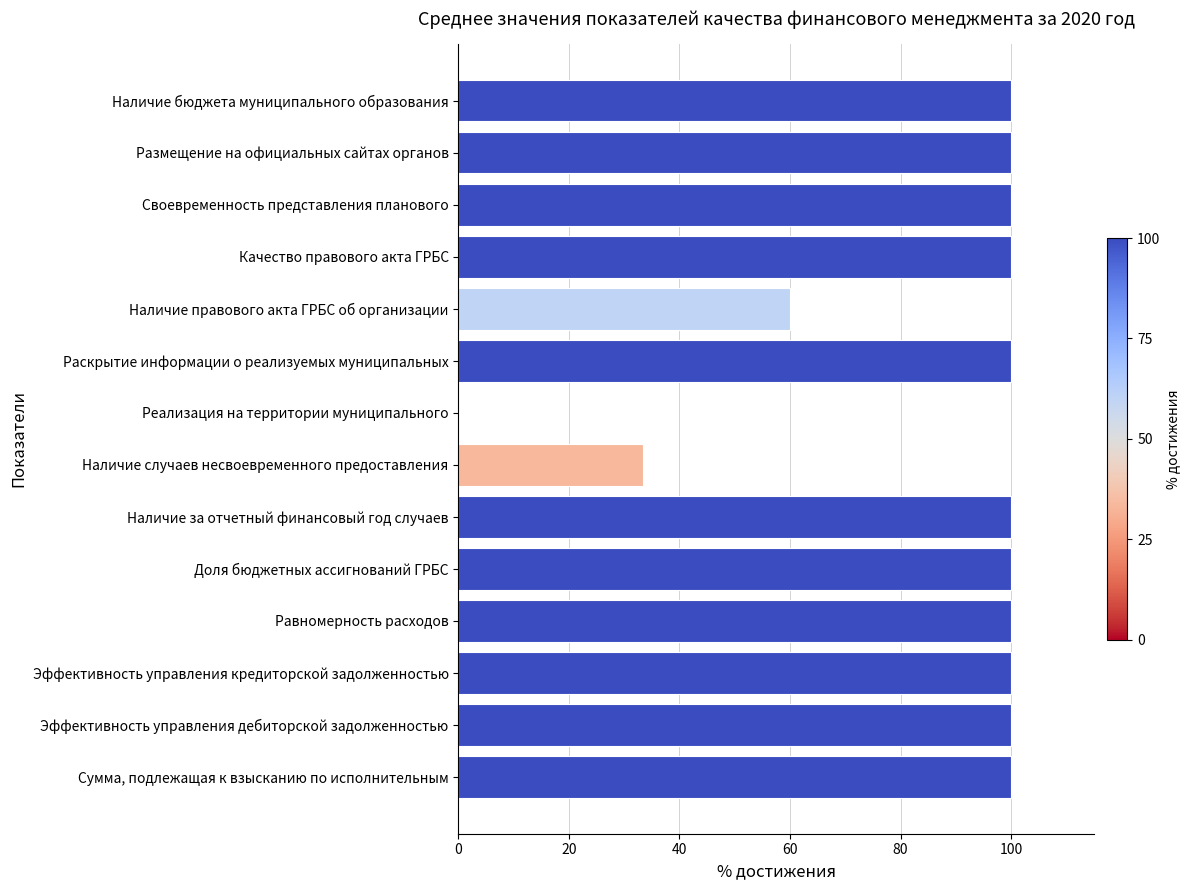

What is the average value?

85.2